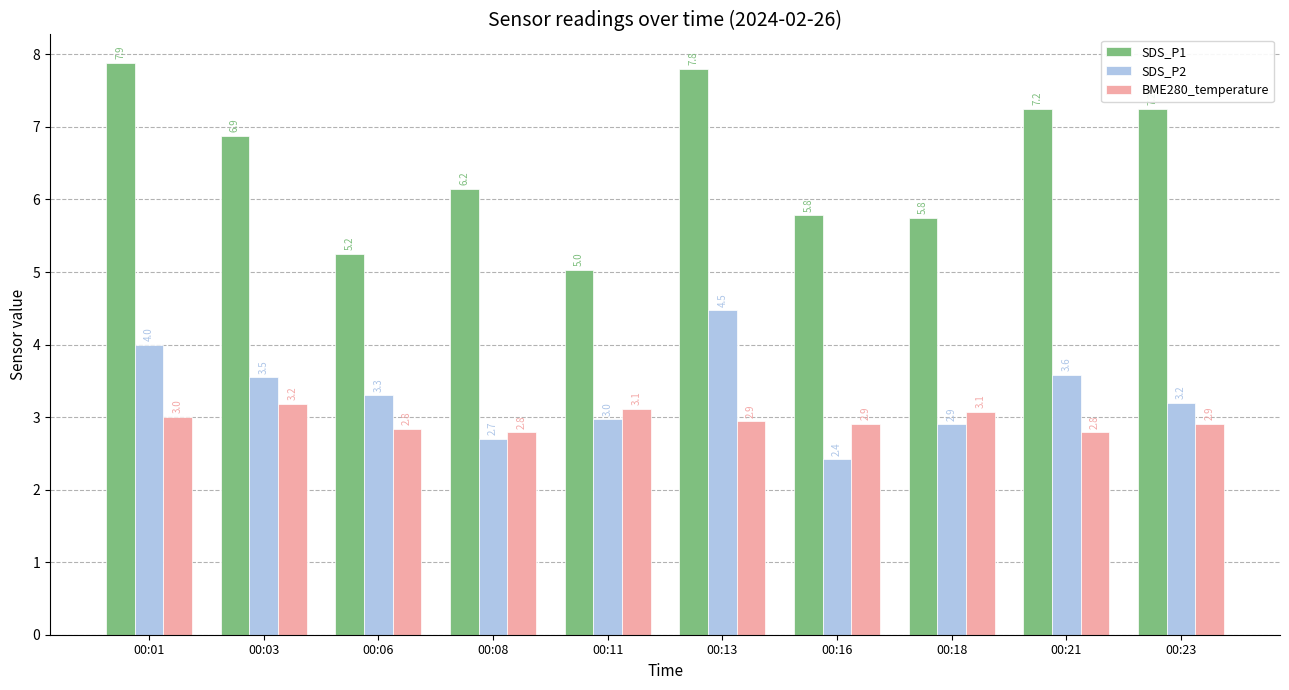

What is the minimum value for SDS_P1?

5.0